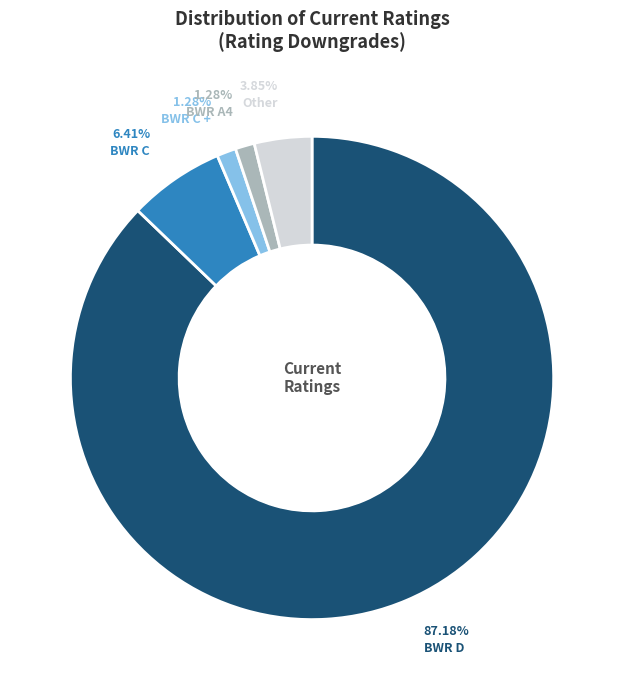

To the nearest percent, what is the difference between the BWR C + and BWR C slice percentages?

5%